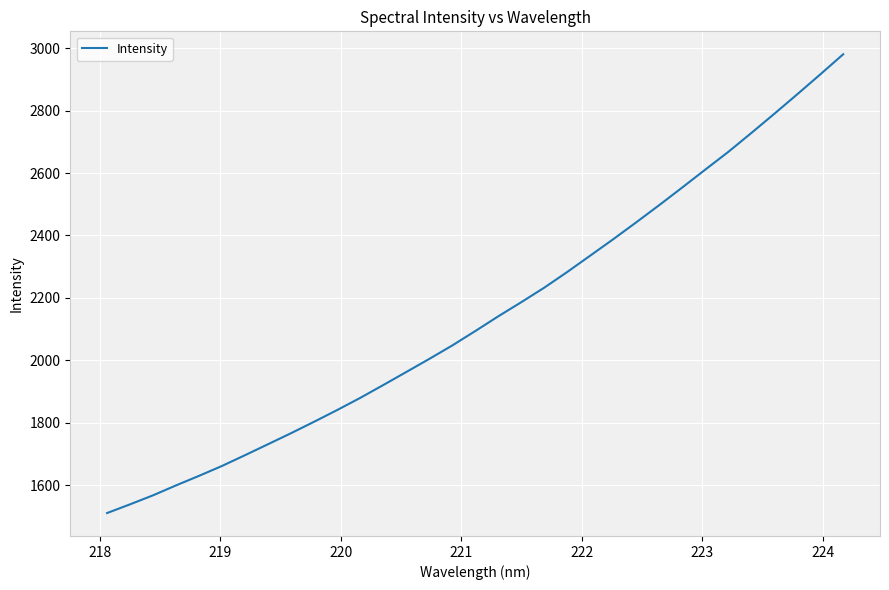

What is the maximum value shown in the chart?

2980.6